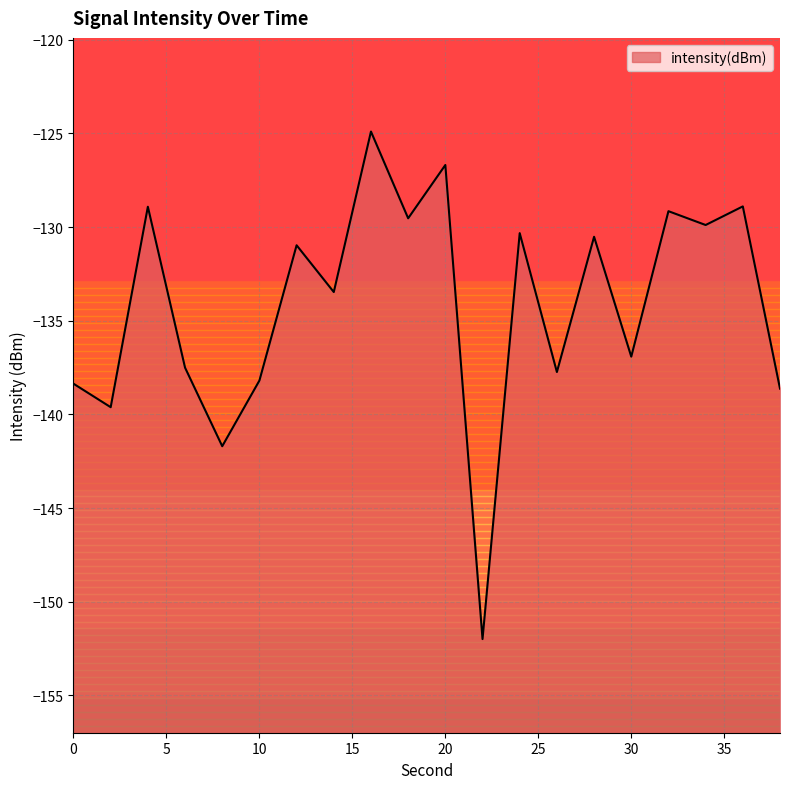

What value does the data have at 26?

-137.7